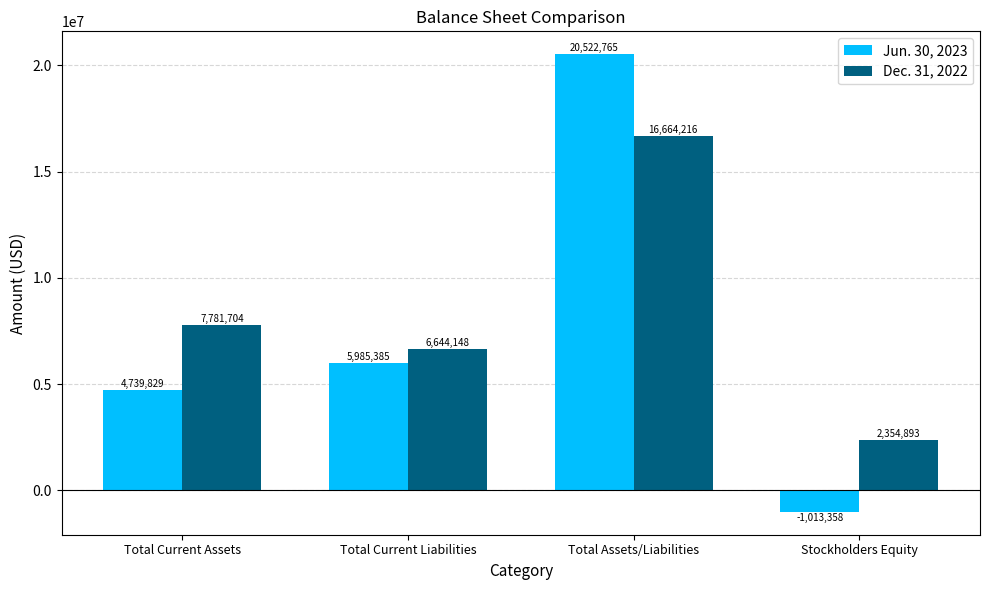

Which label corresponds to the largest value in the chart?

Total Assets/Liabilities